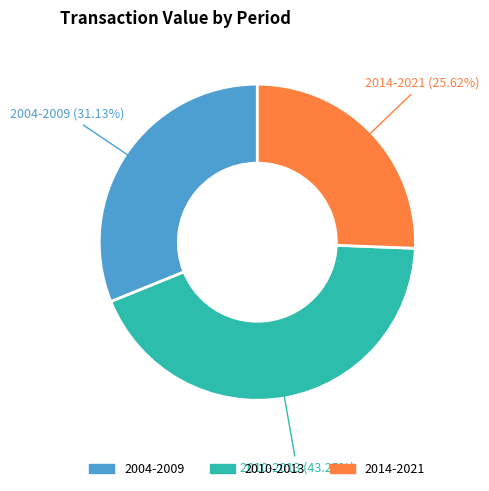

Does any single category account for the majority?

No